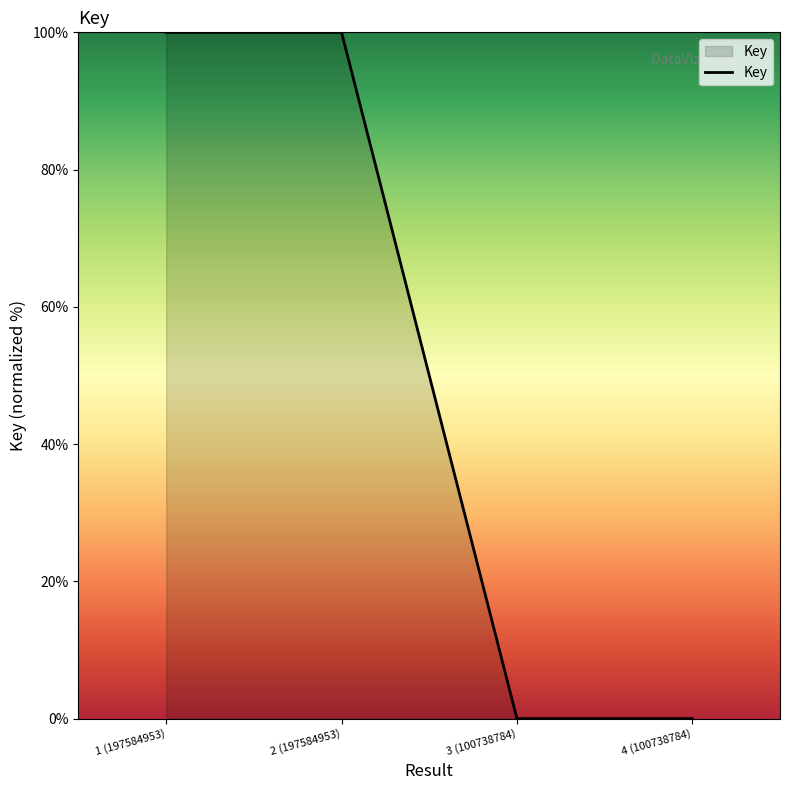

How many lines are shown in the chart?

1